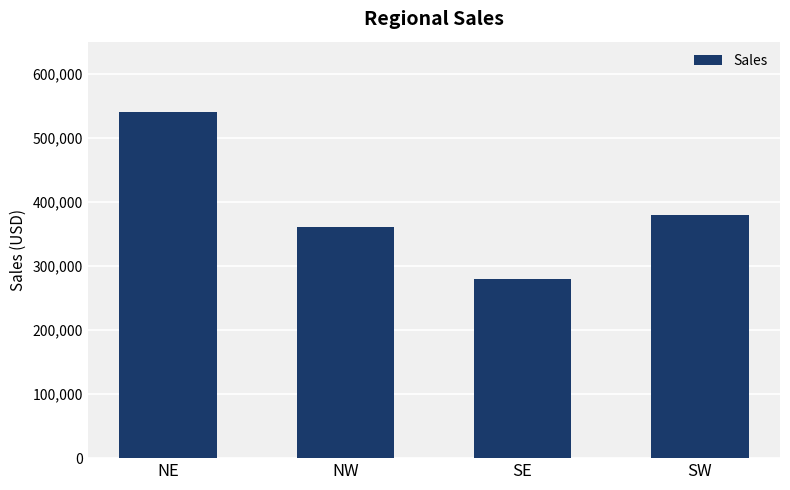

What is the difference between the maximum and minimum values?

260000